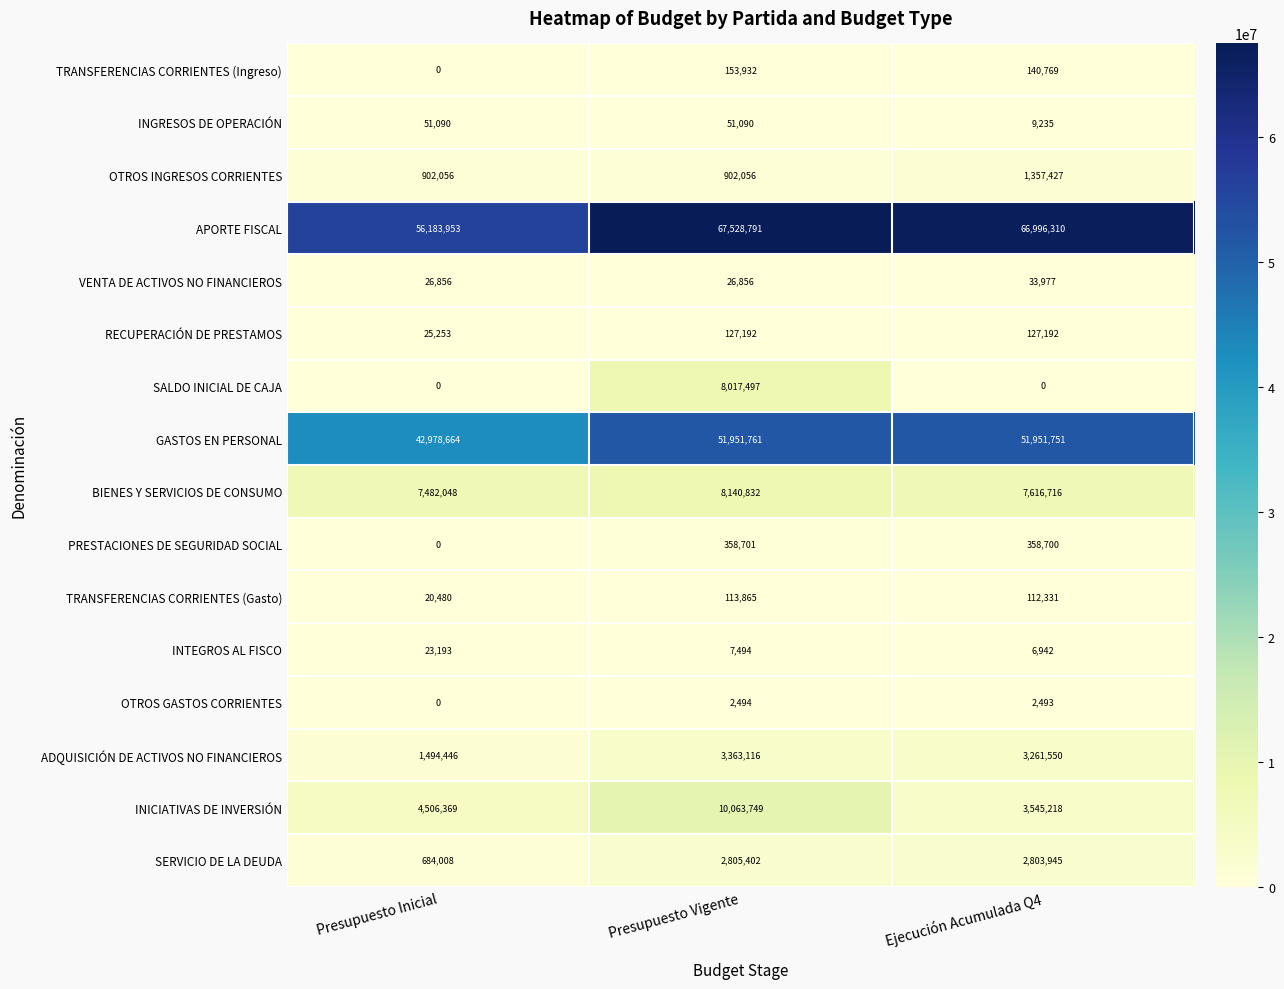

Which series has the widest spread of values?

APORTE FISCAL